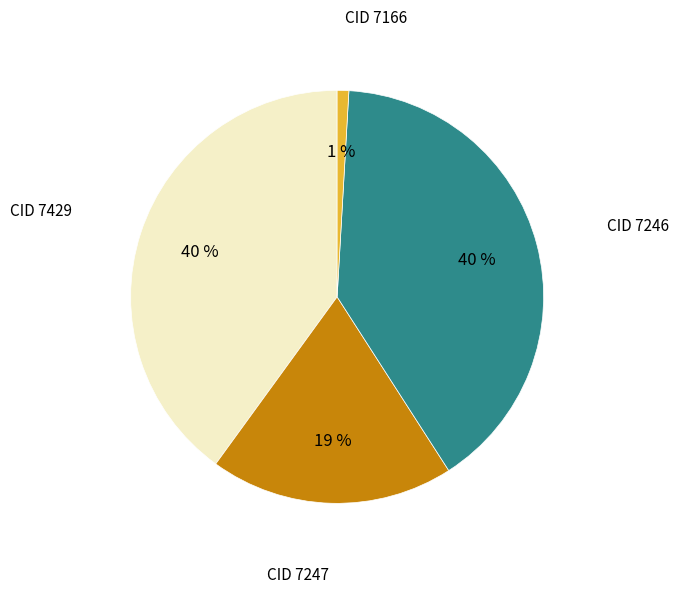

Does any single category account for the majority?

No